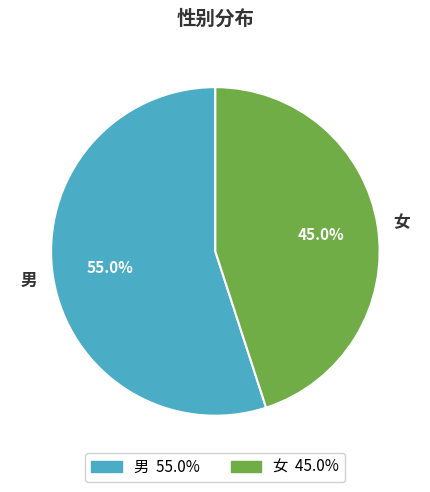

Is there any slice that represents more than half of the pie?

Yes